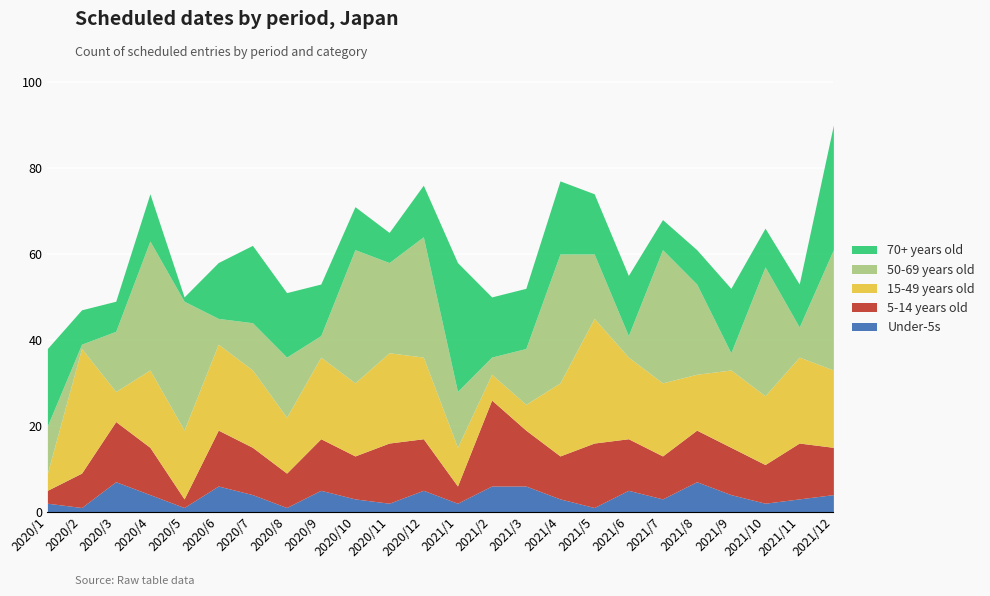

What are all the series names shown in the legend?

70+ years old, 50-69 years old, 15-49 years old, 5-14 years old, Under-5s